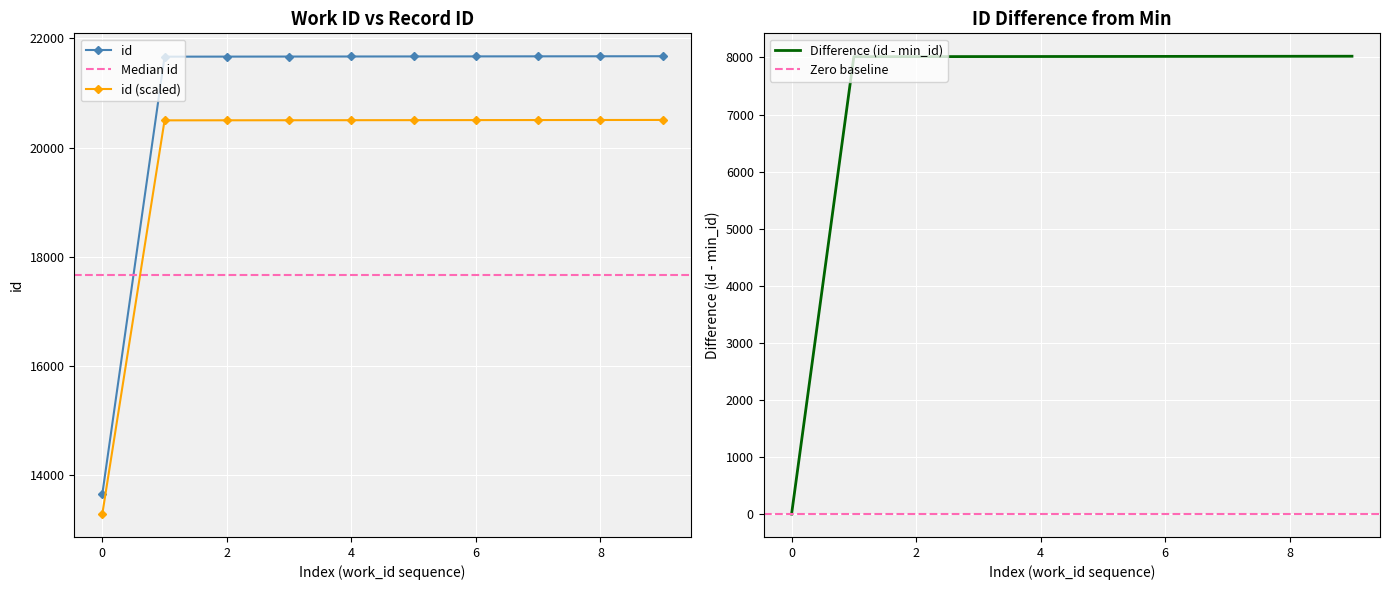

What is the value of the 7th point from the left?

21665